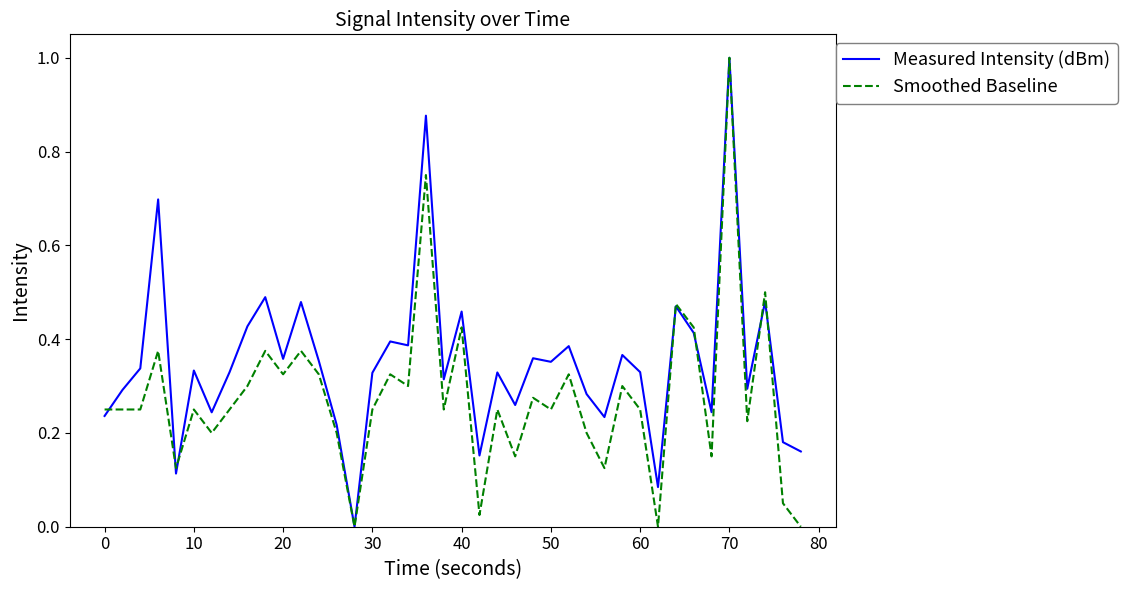

Rank the series by their average value, from highest to lowest.

Measured Intensity (dBm), Smoothed Baseline